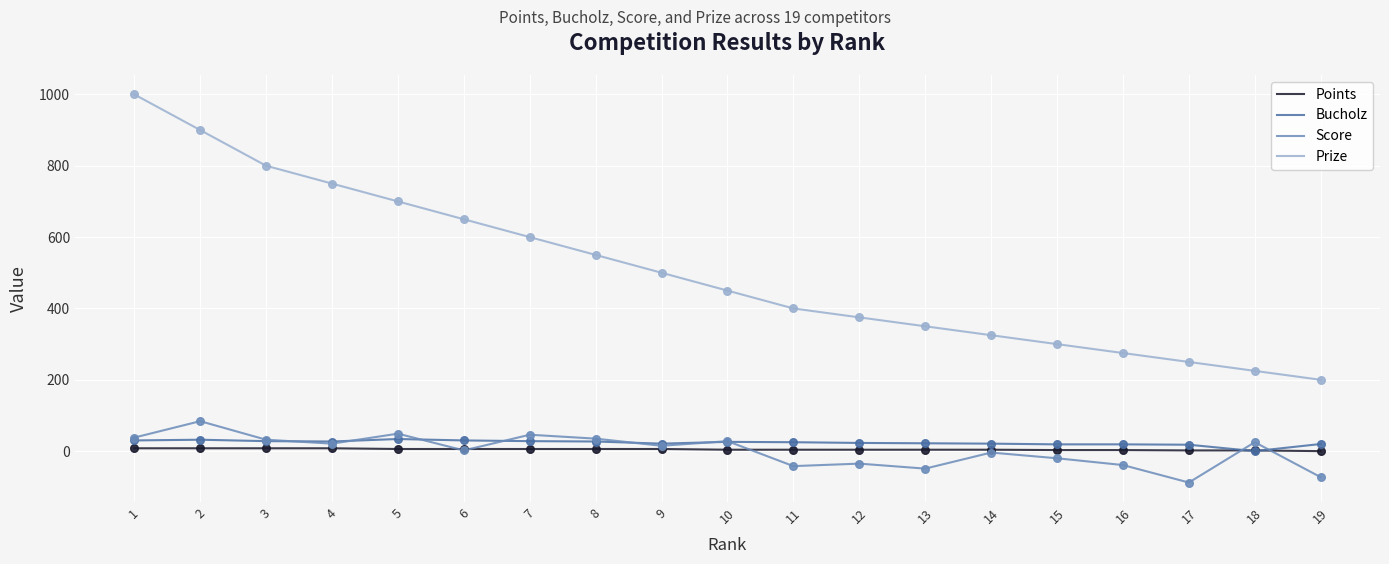

What are all the series names shown in the legend?

Points, Bucholz, Score, Prize